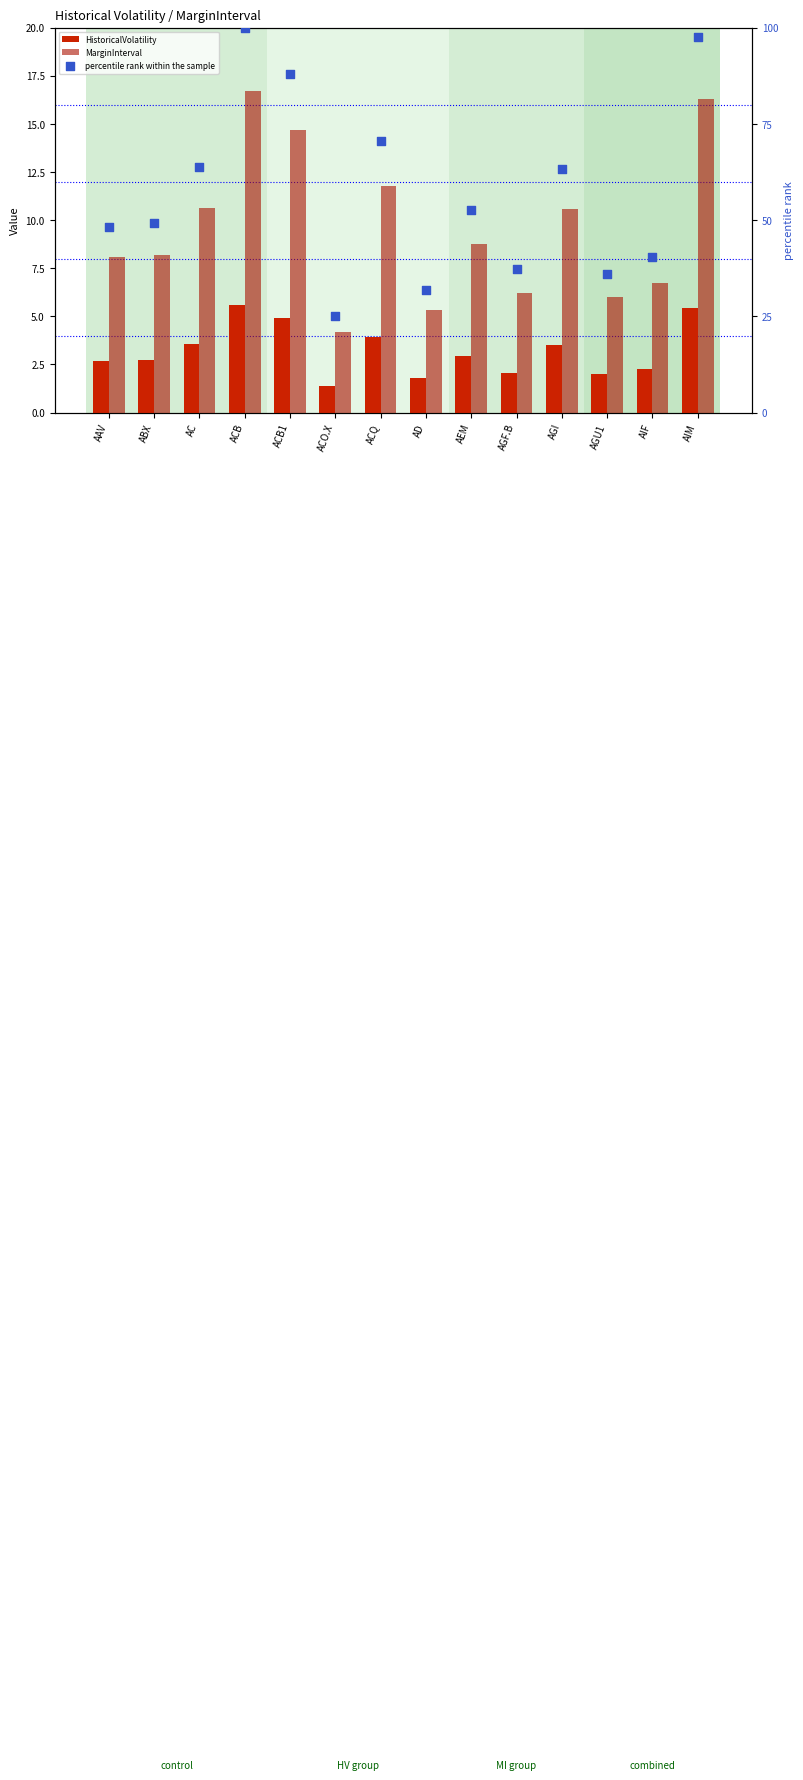

What is the total value across all series at AD?

38.8